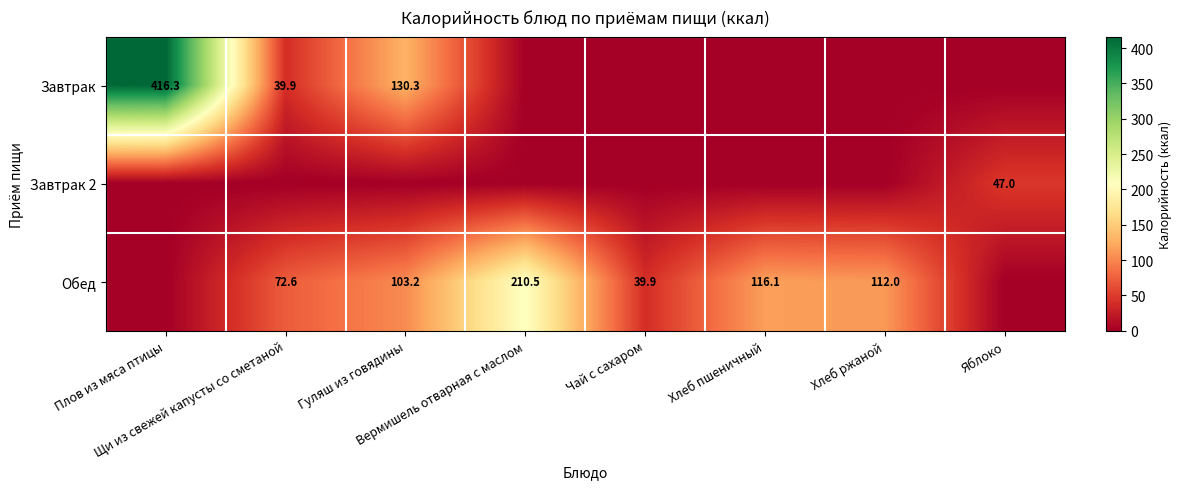

Is the value of Обед at Гуляш из говядины greater than the value of Завтрак 2 at Хлеб пшеничный?

Yes